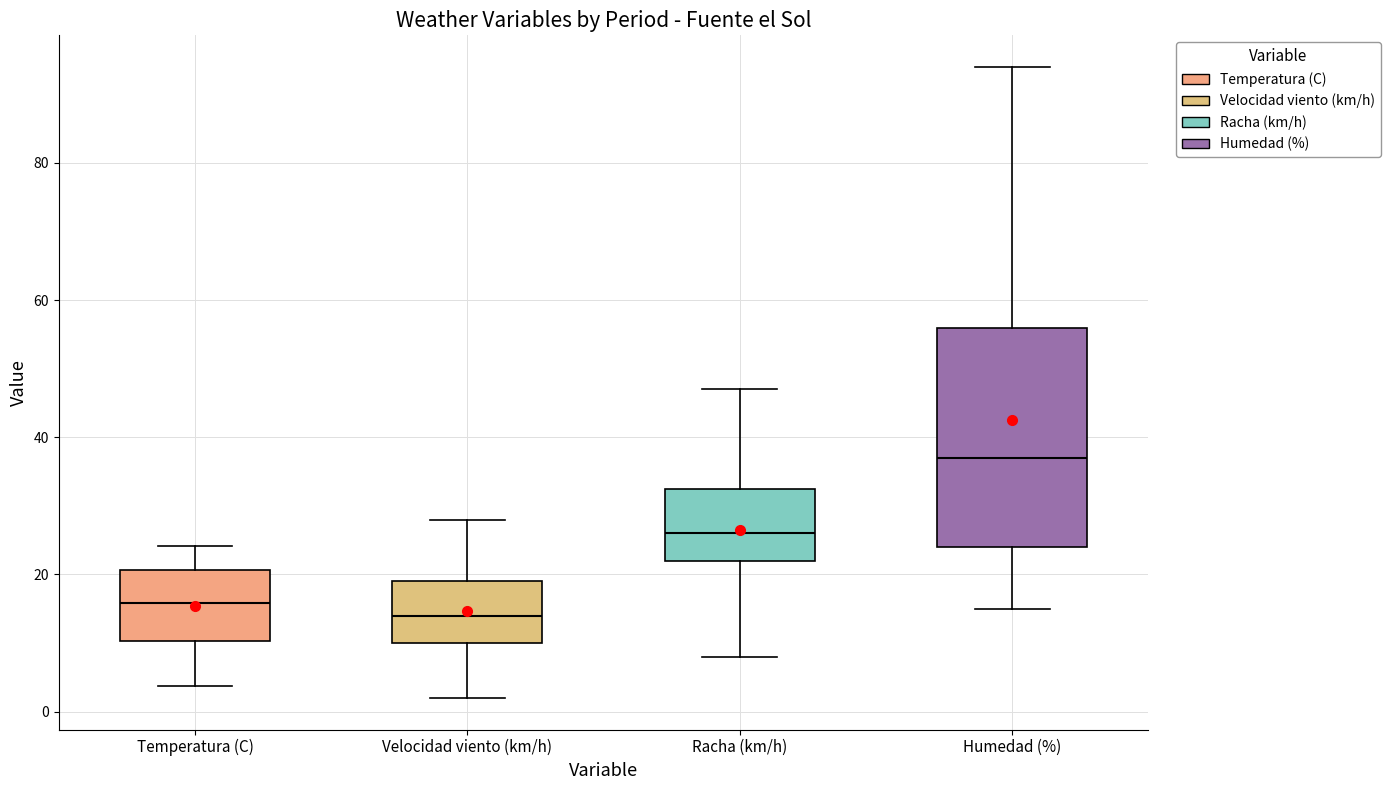

Comparing the boxes themselves (not the whiskers), which one is the tallest?

Humedad (%)